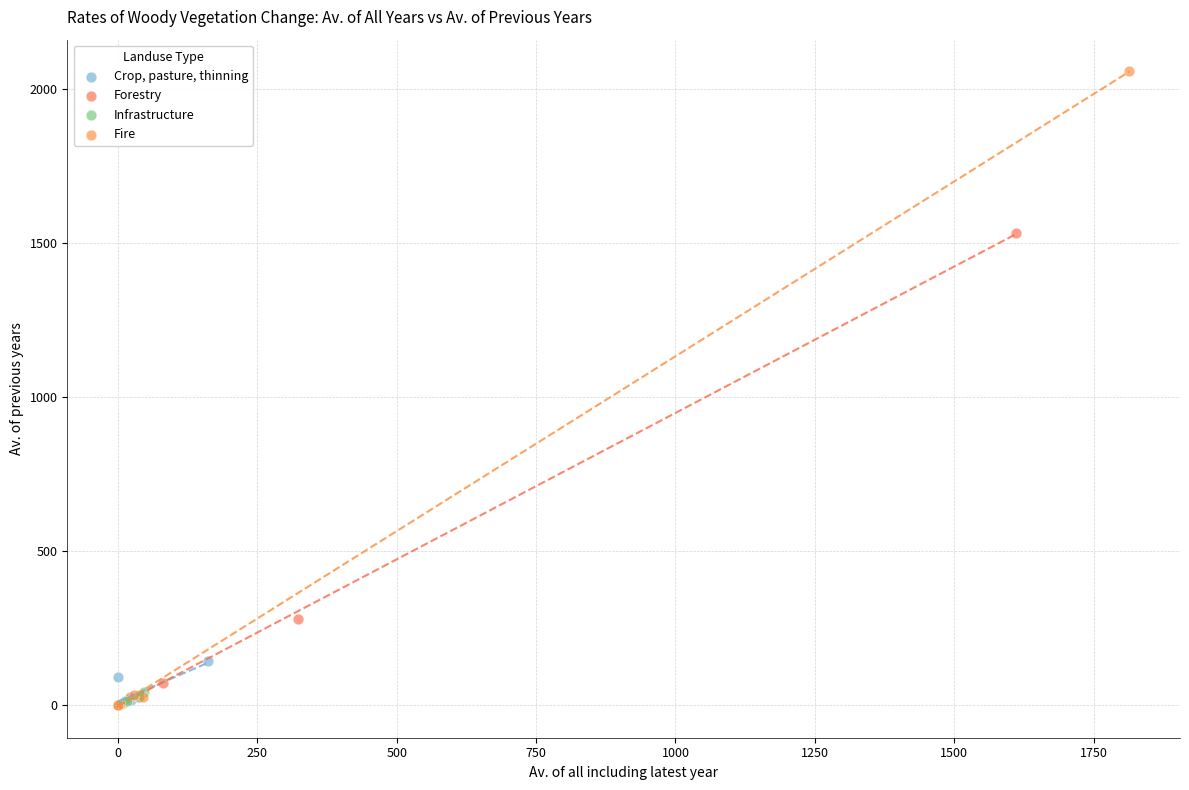

What are all the series names shown in the legend?

Crop, pasture, thinning, Forestry, Infrastructure, Fire